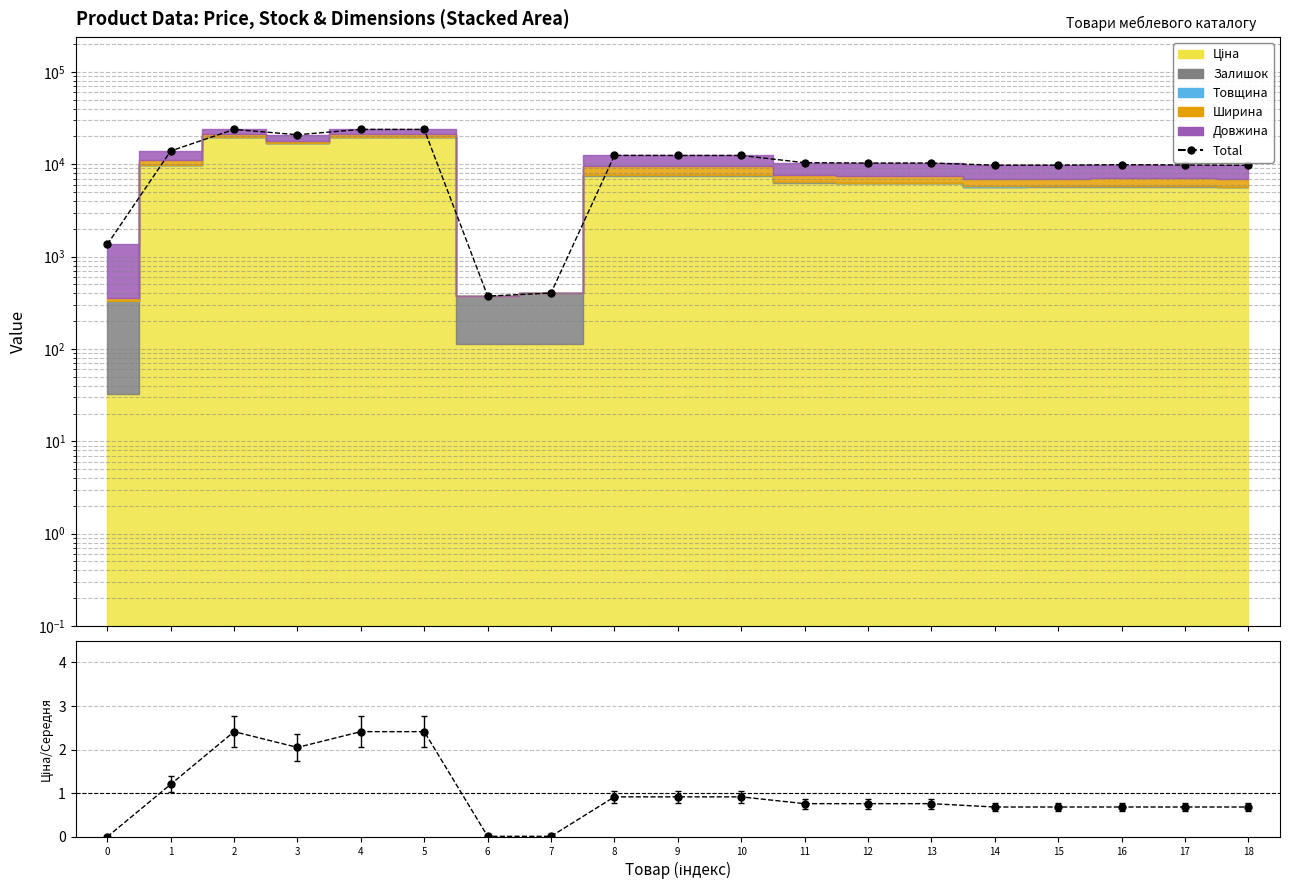

Is the value of Total at 15 greater than the value of Ціна/Середня at 9?

Yes